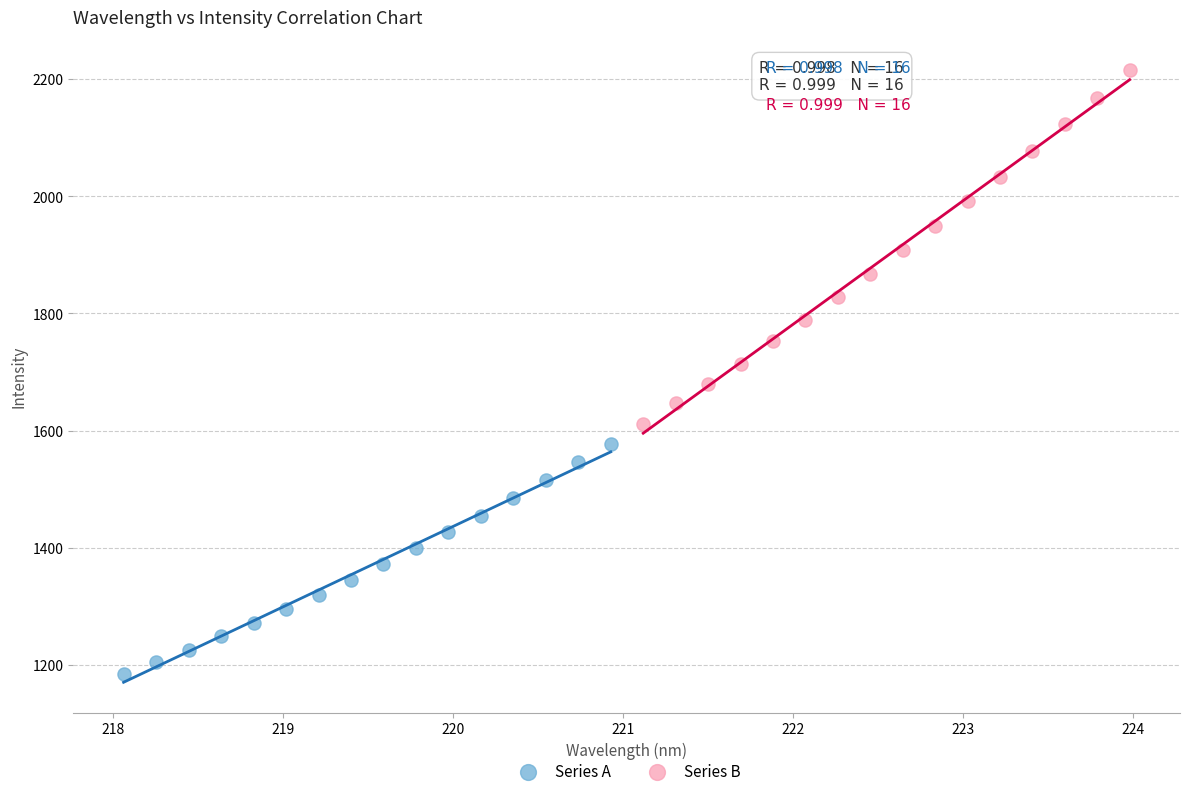

Which series contains the lowest Y value?

Series A